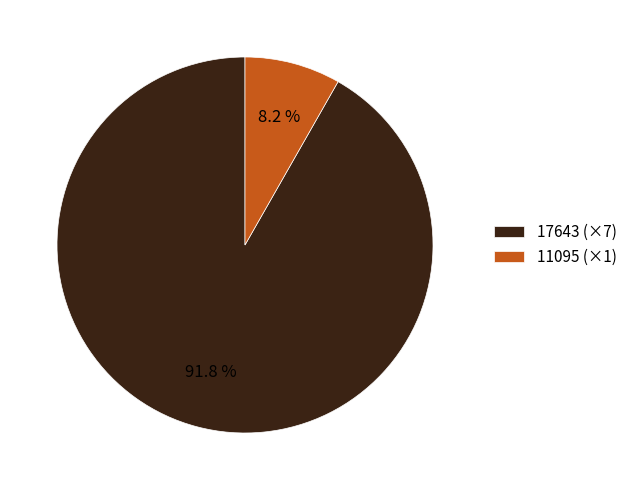

To the nearest percent, what is the difference between the largest and smallest slice percentages?

84%